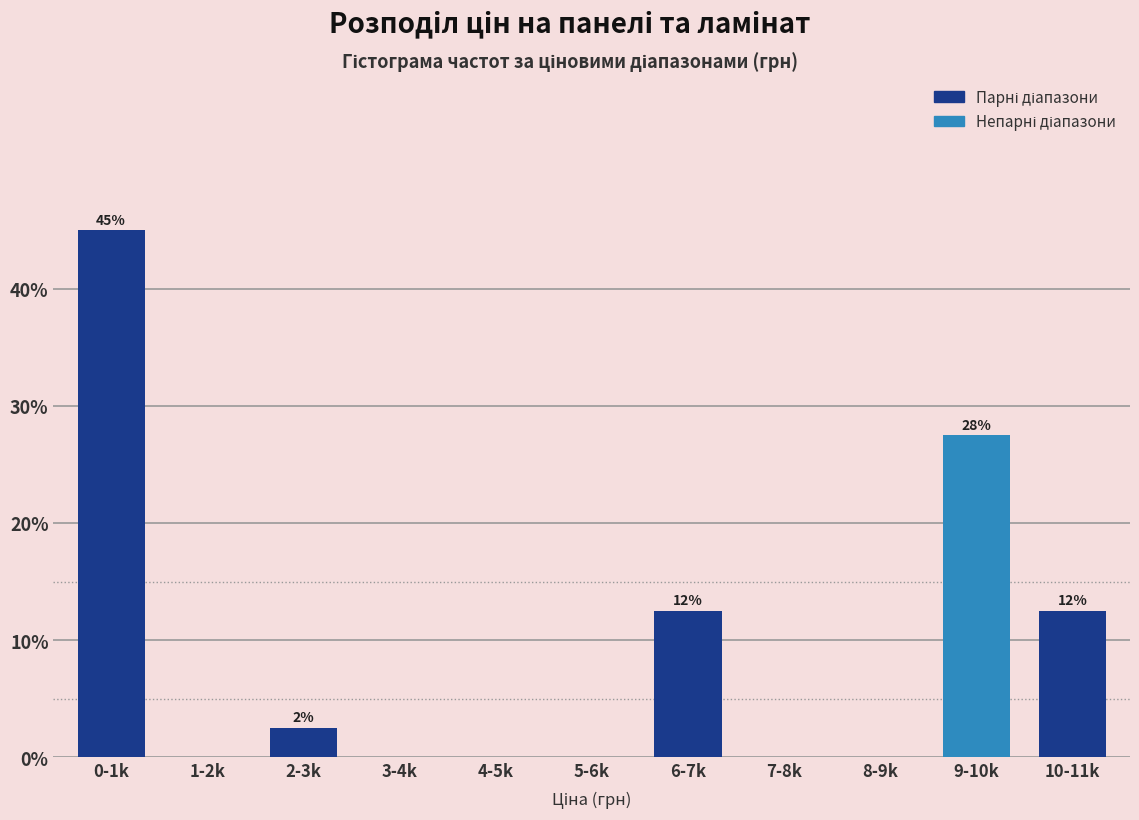

Reading left to right, extract all data points from this chart.

0-1k=45.0	1-2k=0.0	2-3k=2.5	3-4k=0.0	4-5k=0.0	5-6k=0.0	6-7k=12.5	7-8k=0.0	8-9k=0.0	9-10k=27.5	10-11k=12.5